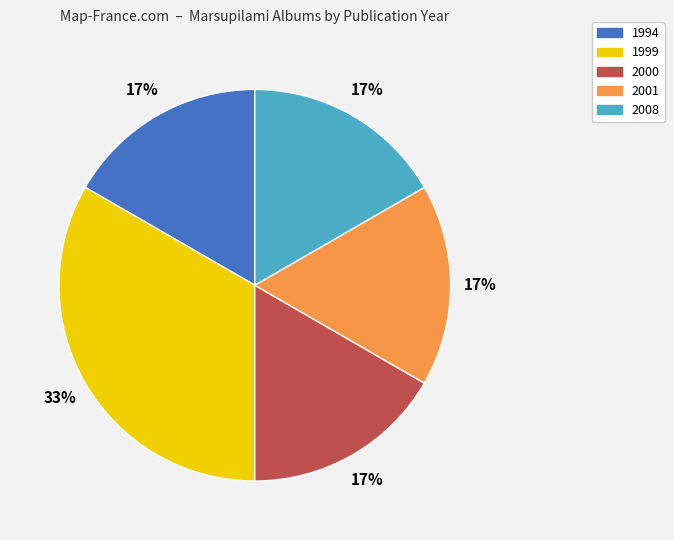

What is the ratio of the value at 2000 to the value at 1999?

0.5